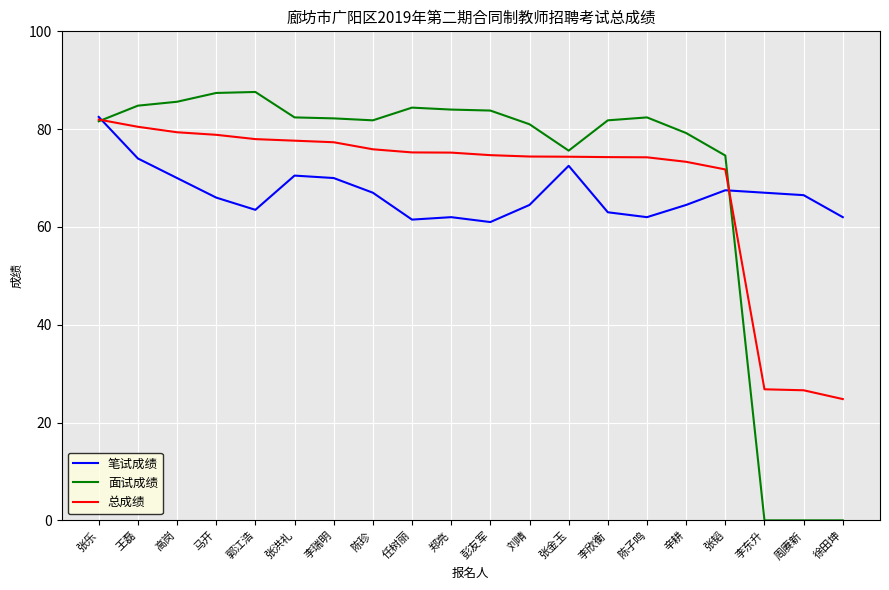

After their last crossing, which series has the higher values: 面试成绩 or 总成绩?

总成绩